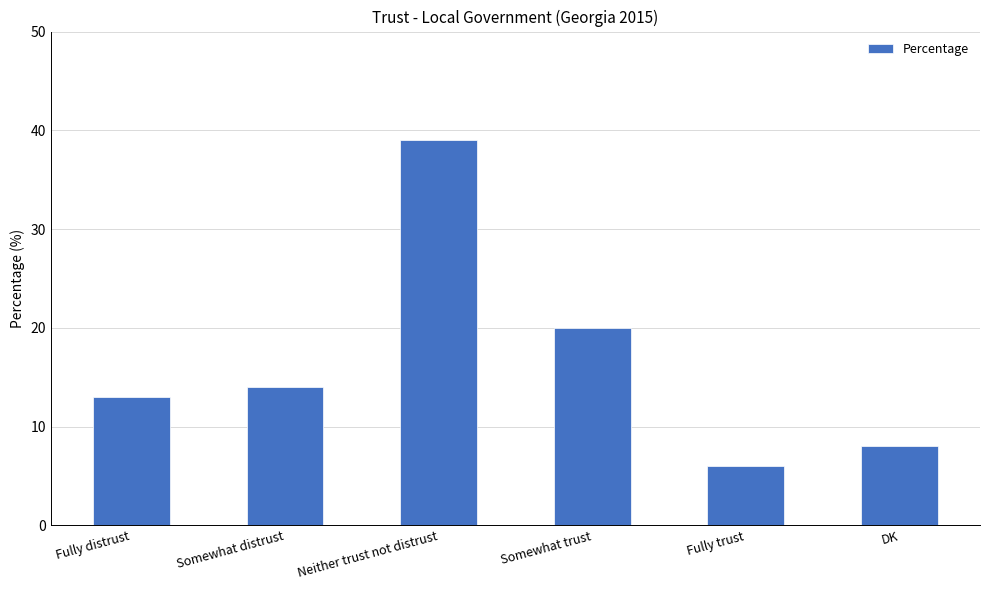

True or false: the data shows 20 at Somewhat trust.

True